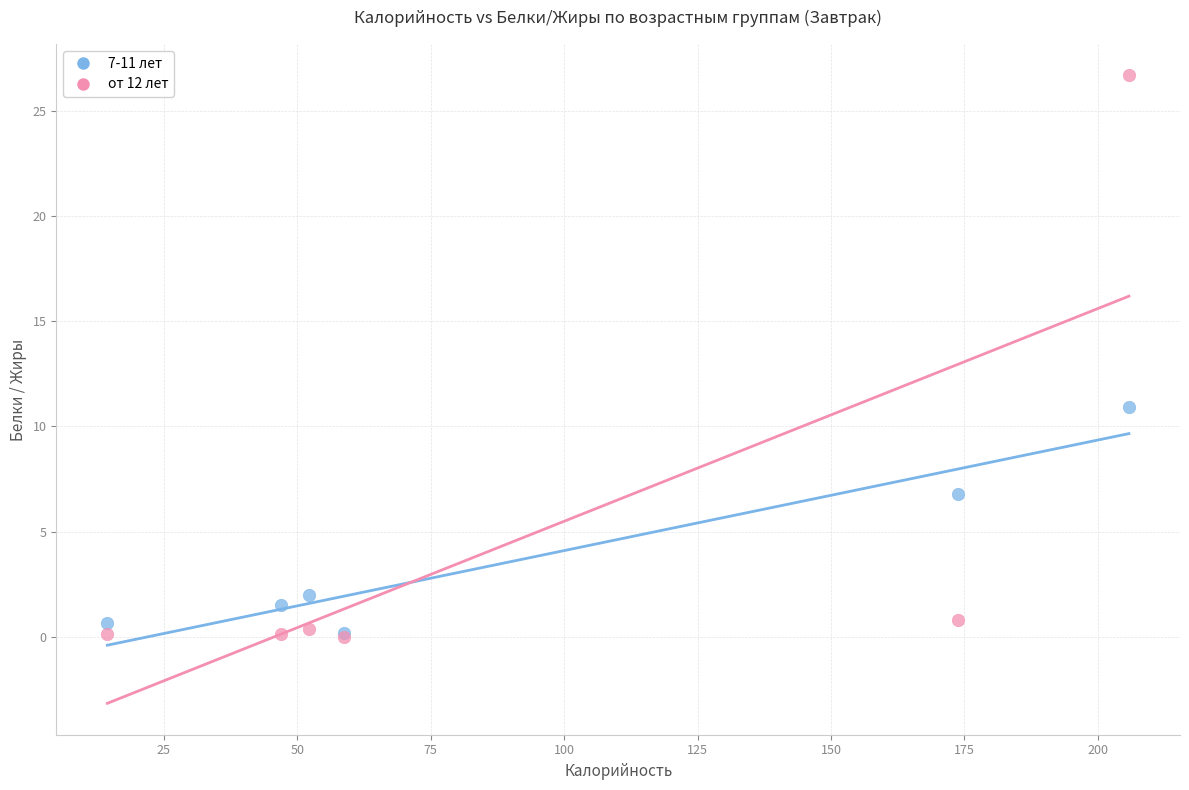

Across all series, what Y value is closest to 13?

10.9